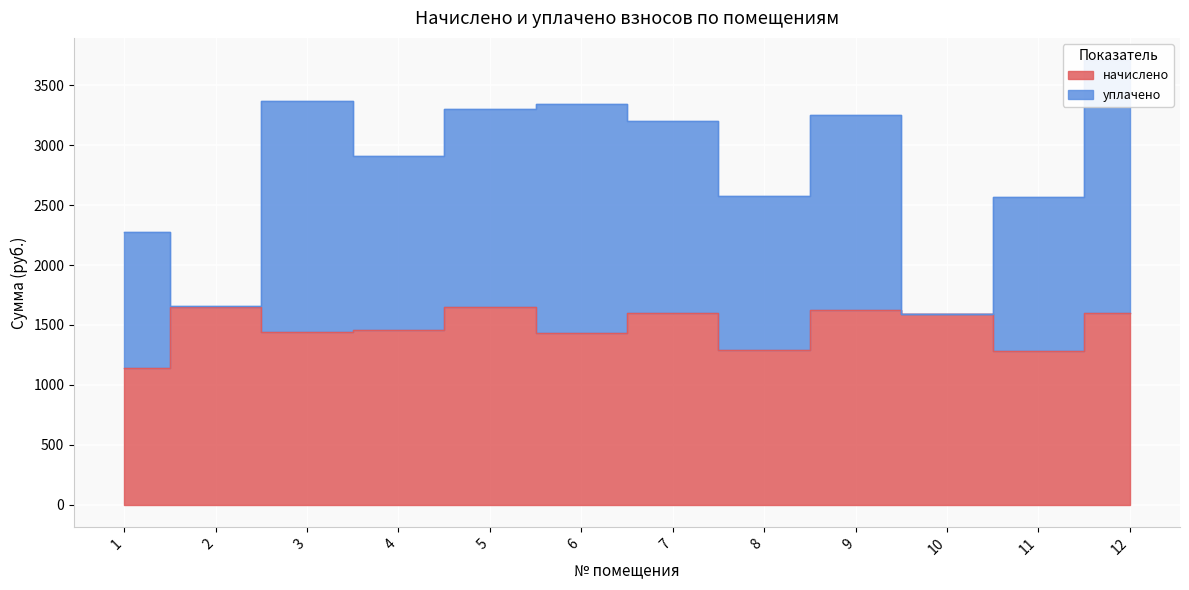

What is the value of the 1st point from the left?

1144.2